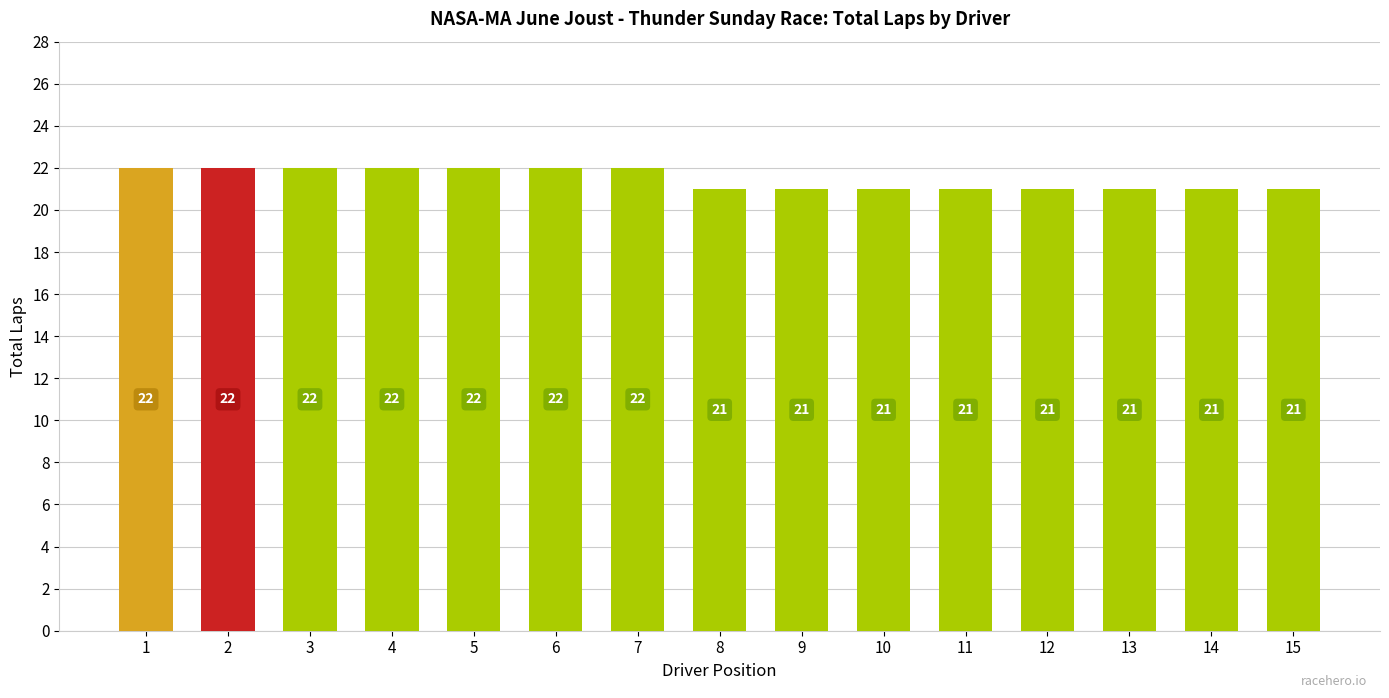

How many bars are there in total?

15